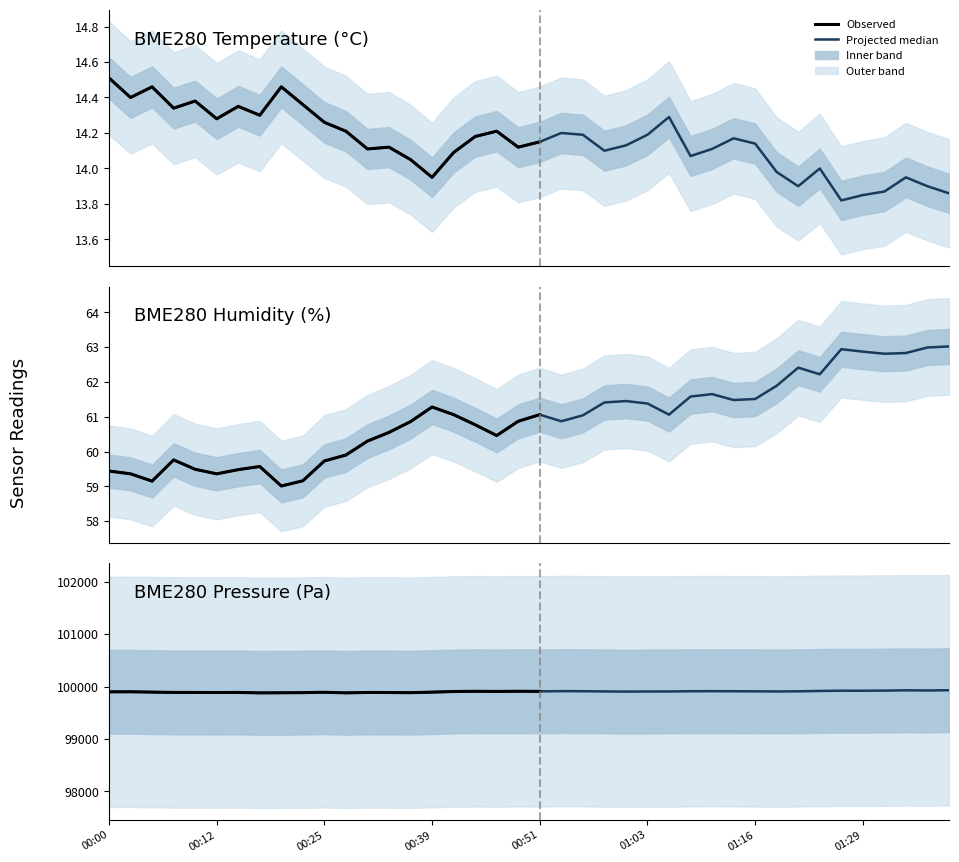

What is the sum of all BME280_humidity values?

2438.0